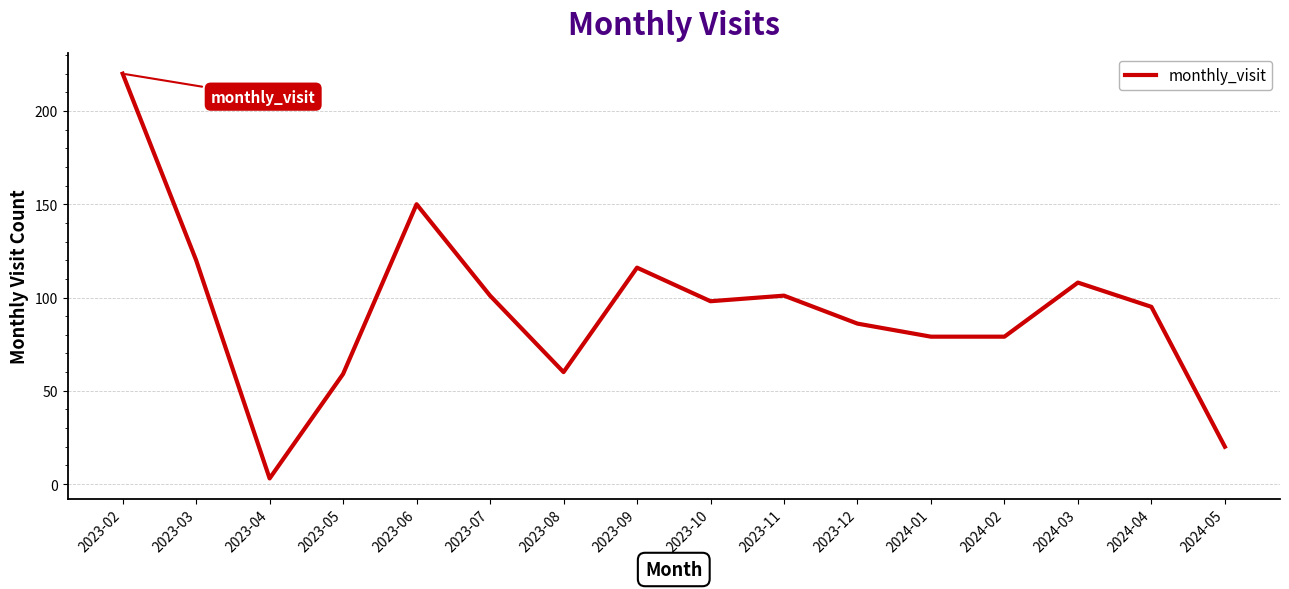

At which category does the chart reach its peak across all series?

2023-02